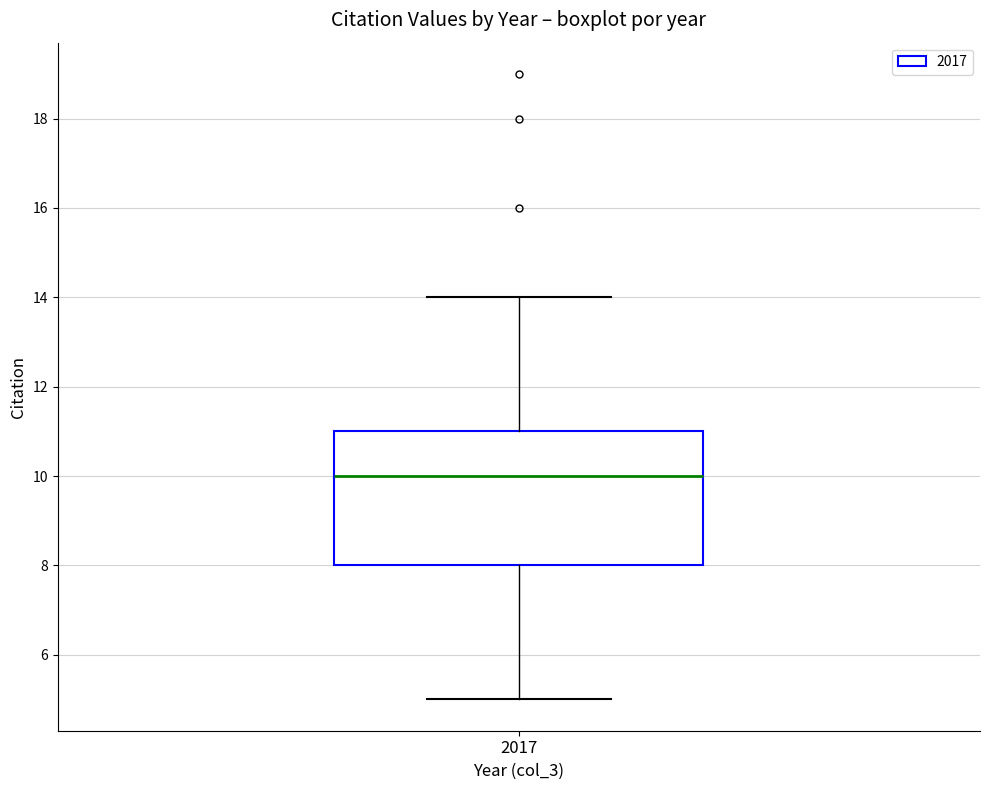

Where does the upper whisker of the box at x = 2017 end on the y-axis? The values are not printed on the chart, so give them approximately, as read against the axis.

14